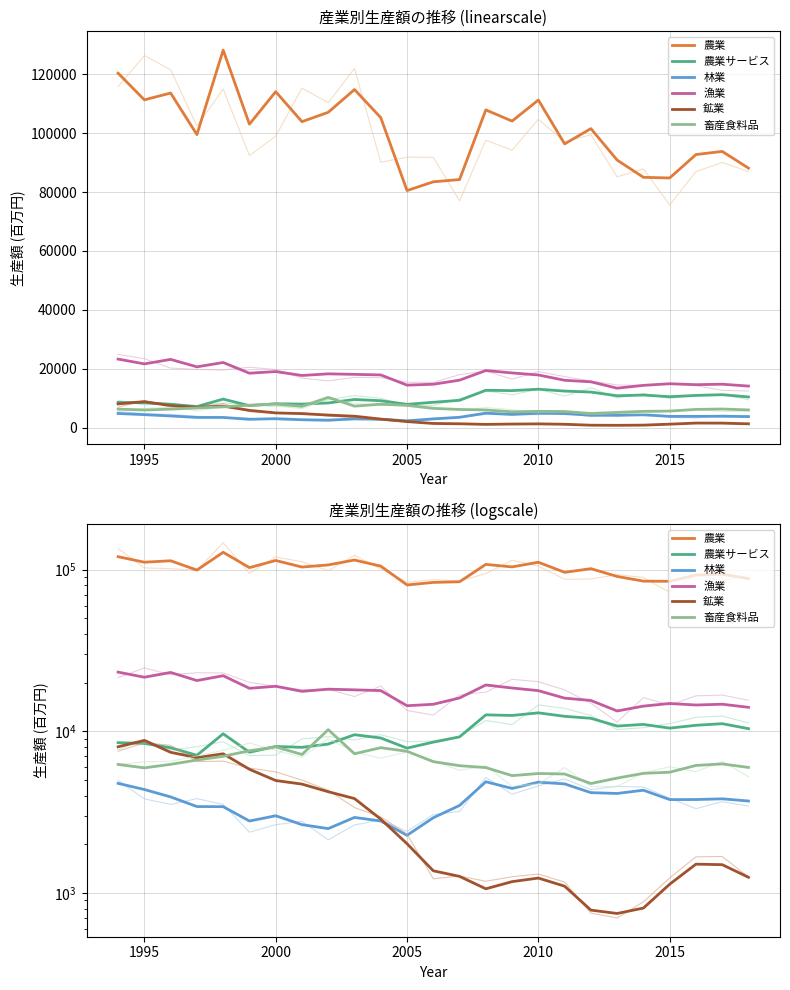

At which category does 漁業 reach its first local valley?

1995